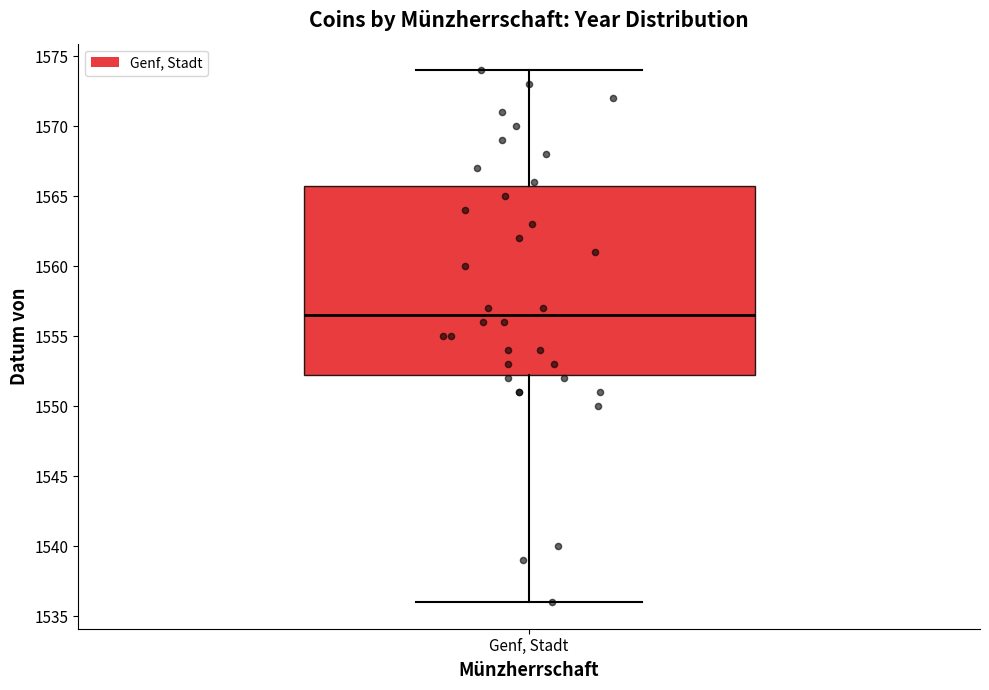

Transcribe this box plot: give where the median line is, the range the box spans, and where the two whiskers end, as read against the y-axis. The values are not printed on the chart, so give them approximately, as read against the axis.

median 1556.5, box 1552.5 to 1566.0, whiskers 1536.0 to 1574.0